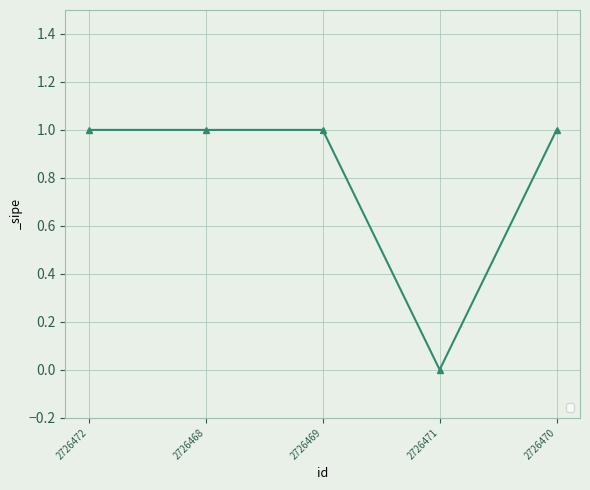

What position from the left is 2726468?

2